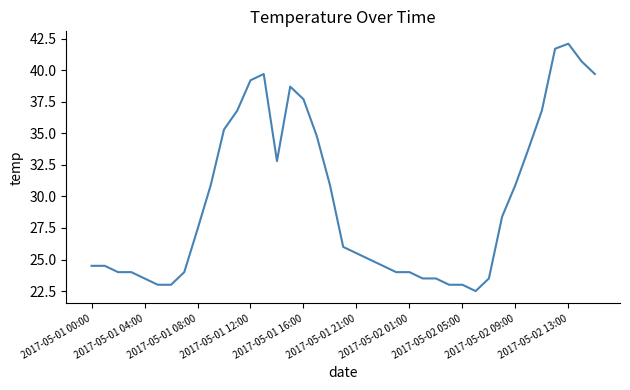

What is the difference between the maximum and minimum values?

19.6